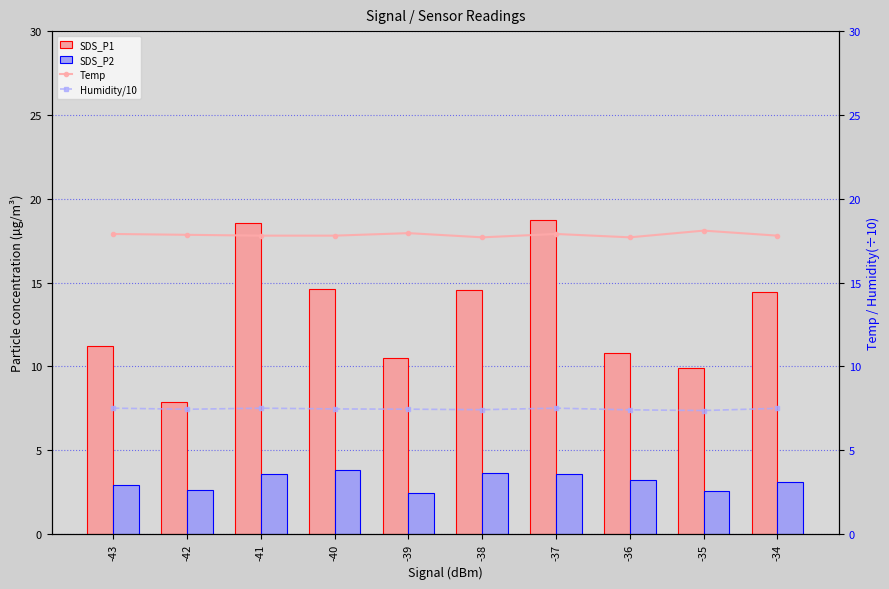

Is the value of SDS_P1 at -40 greater than the value of SDS_P2 at -43?

Yes